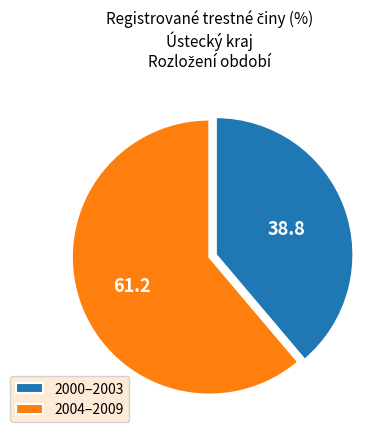

How many segments does this pie chart have?

2